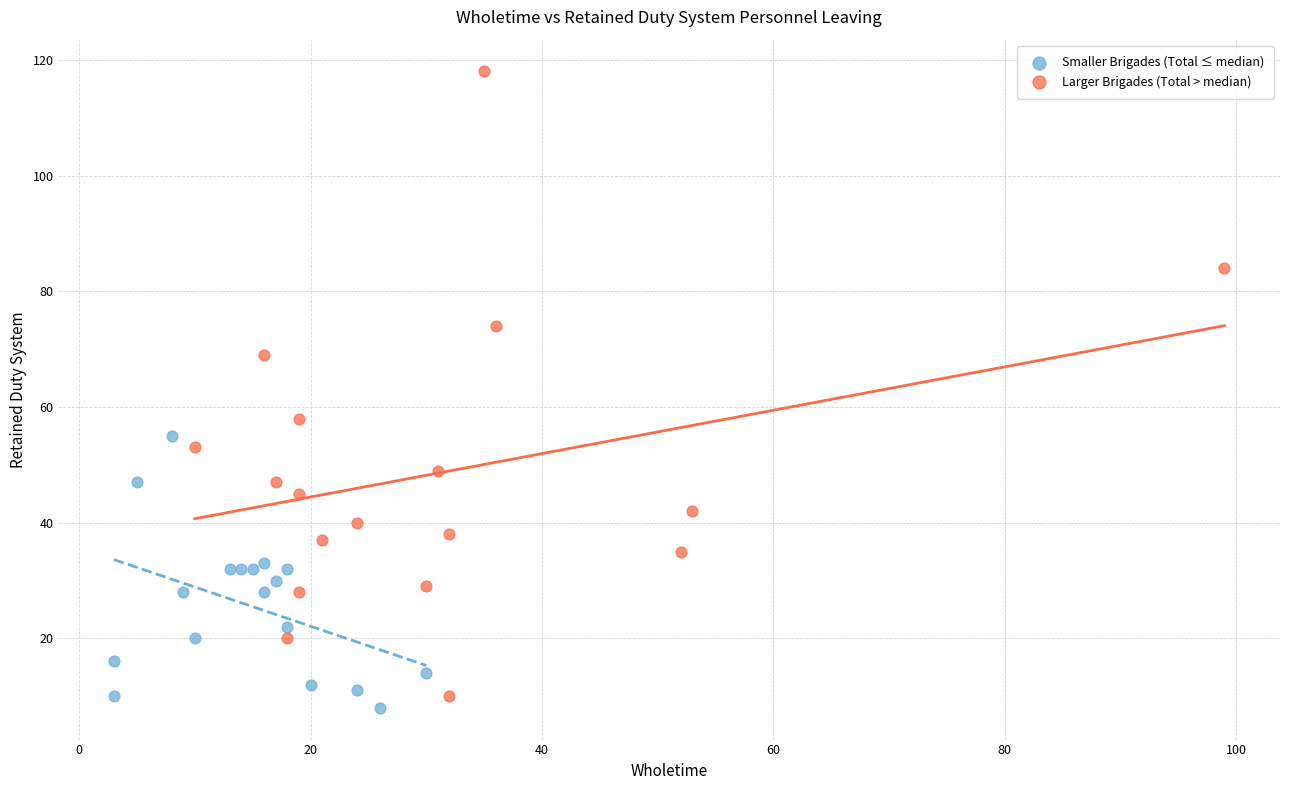

Which series has the largest Y range (max minus min)?

Larger Brigades (Total > median)